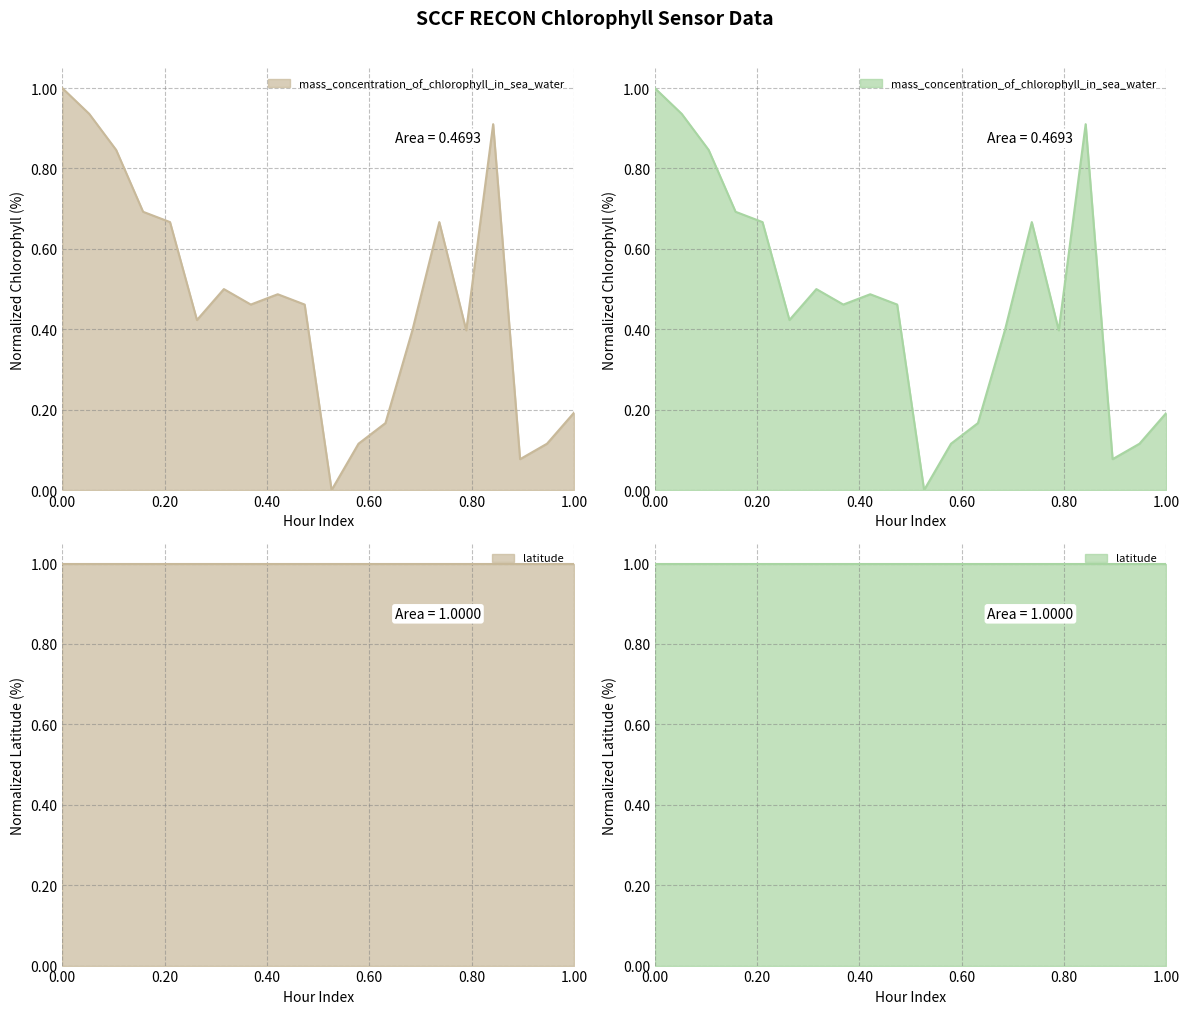

How many data points are above 0?

19